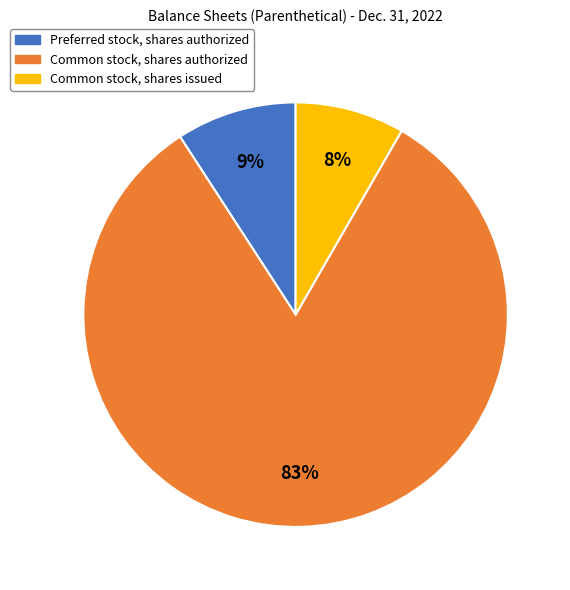

What percentage is the Preferred stock, shares authorized slice, to the nearest percent?

9%